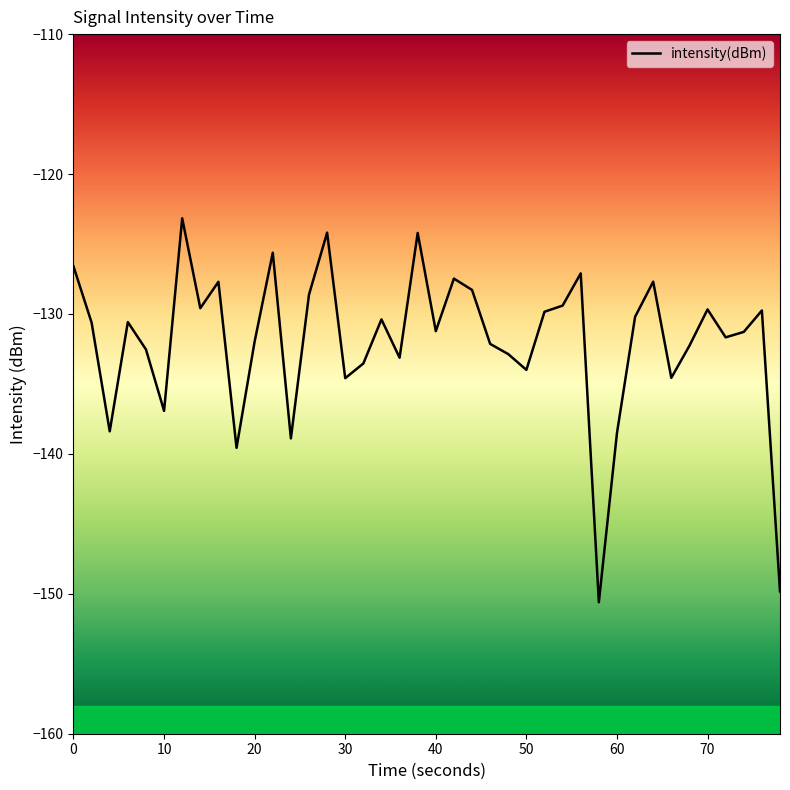

How many interior local valleys (lower than both neighbors) does the data have?

12